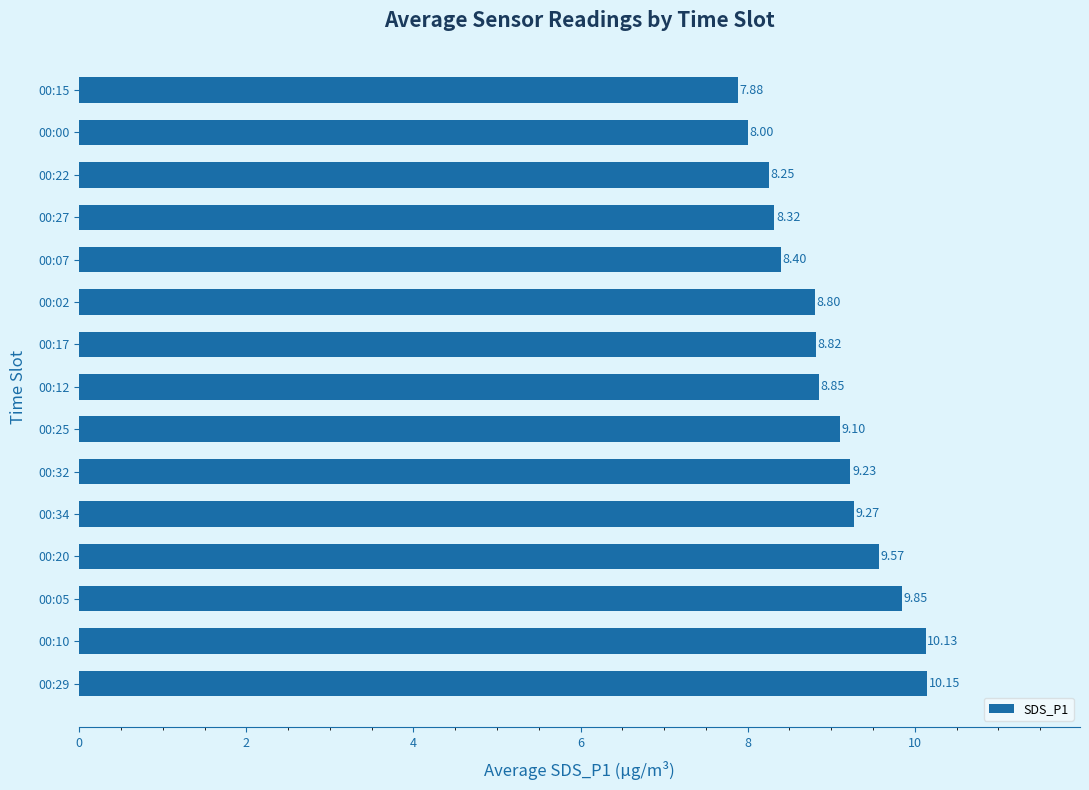

List the labels in order of value, largest first.

00:29, 00:10, 00:05, 00:20, 00:34, 00:32, 00:25, 00:12, 00:17, 00:02, 00:07, 00:27, 00:22, 00:00, 00:15